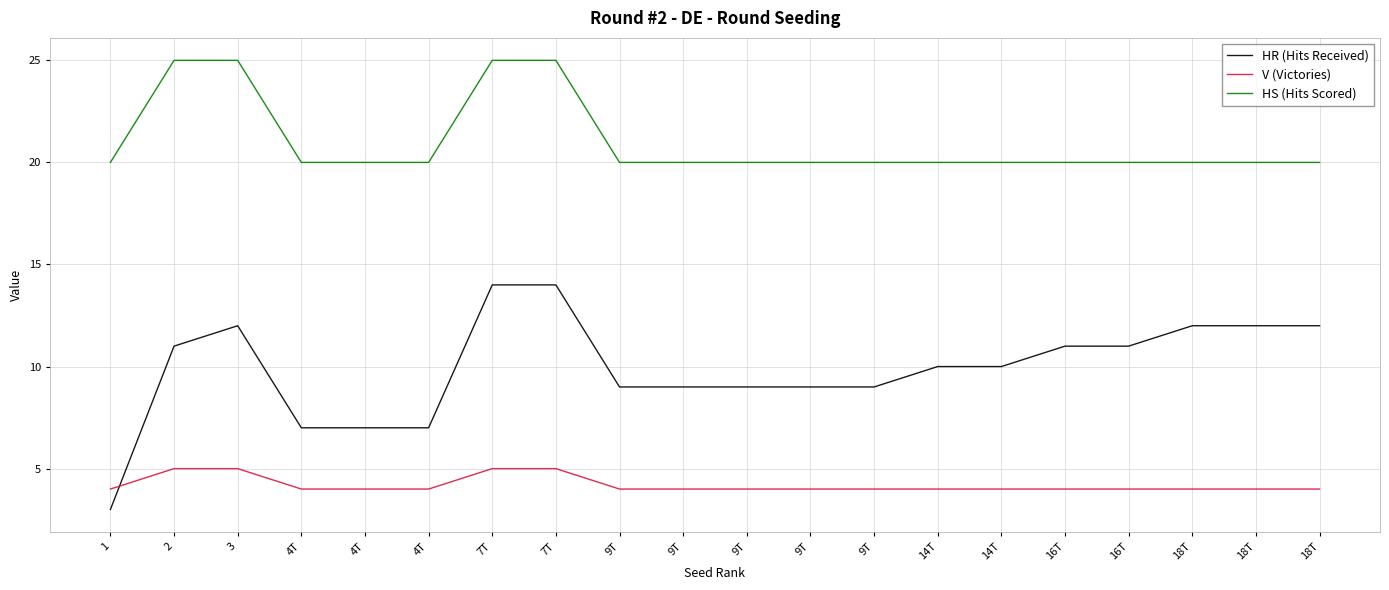

True or false: HS (Hits Scored) has more than 2 points higher than both neighbors.

False